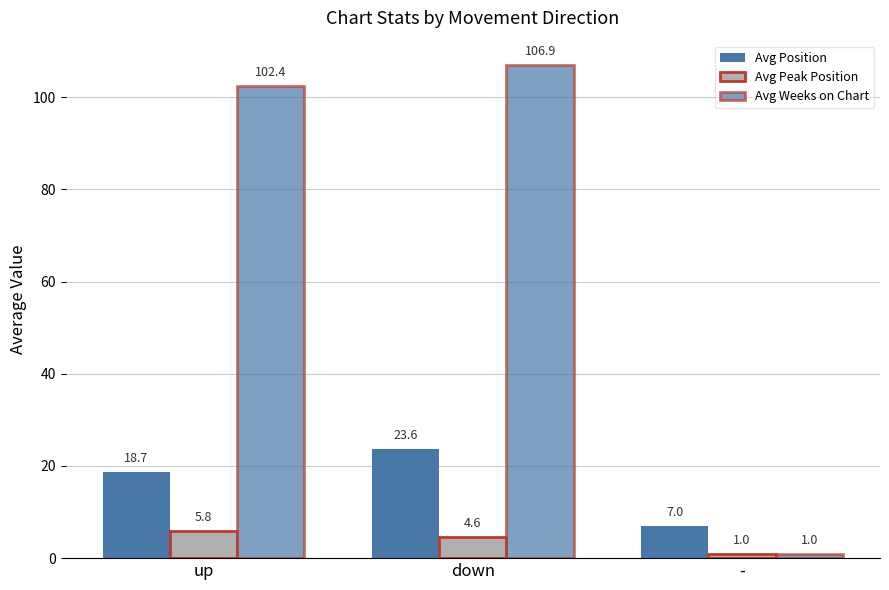

Which series has the largest total across all categories?

Avg Weeks on Chart